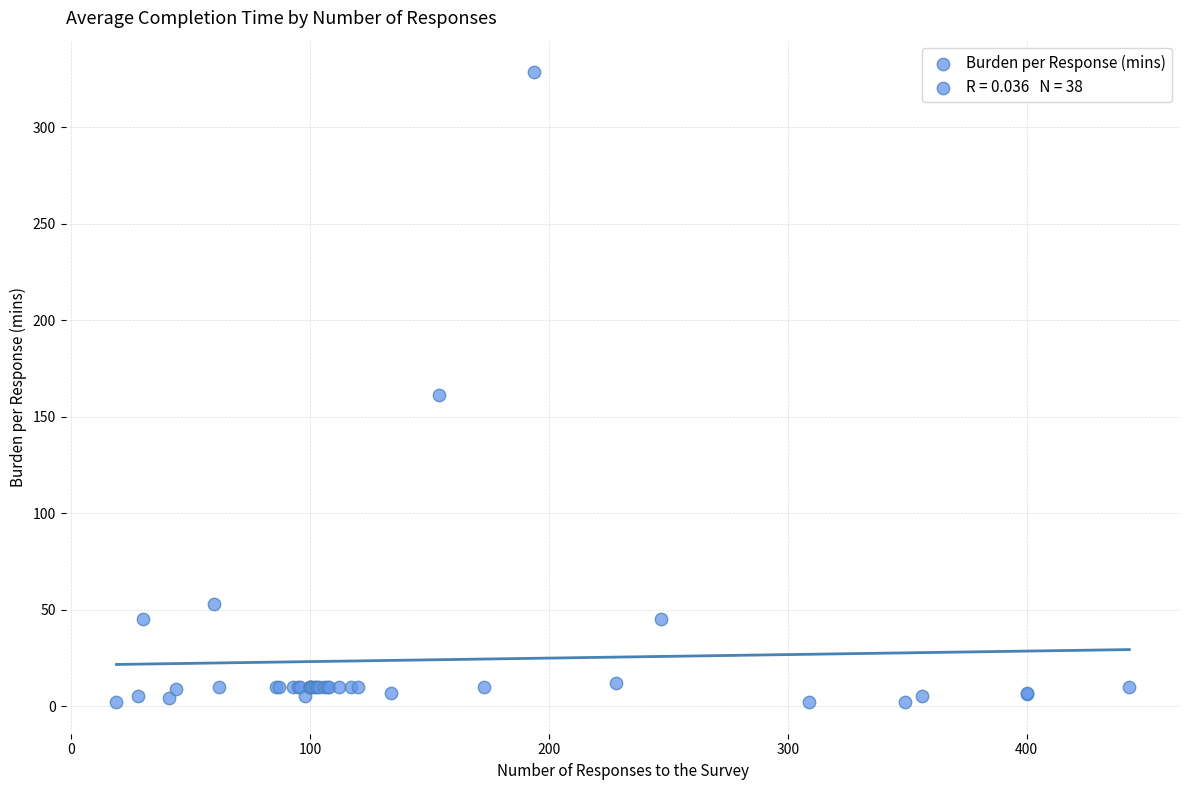

What Y value in the scatter plot is closest to 165?

161.0